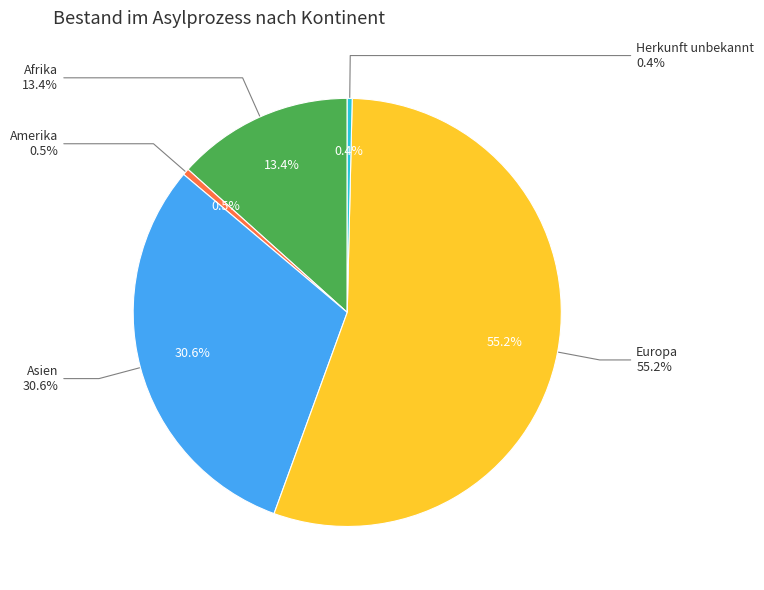

Which category has the smallest portion of the pie?

Herkunft unbekannt